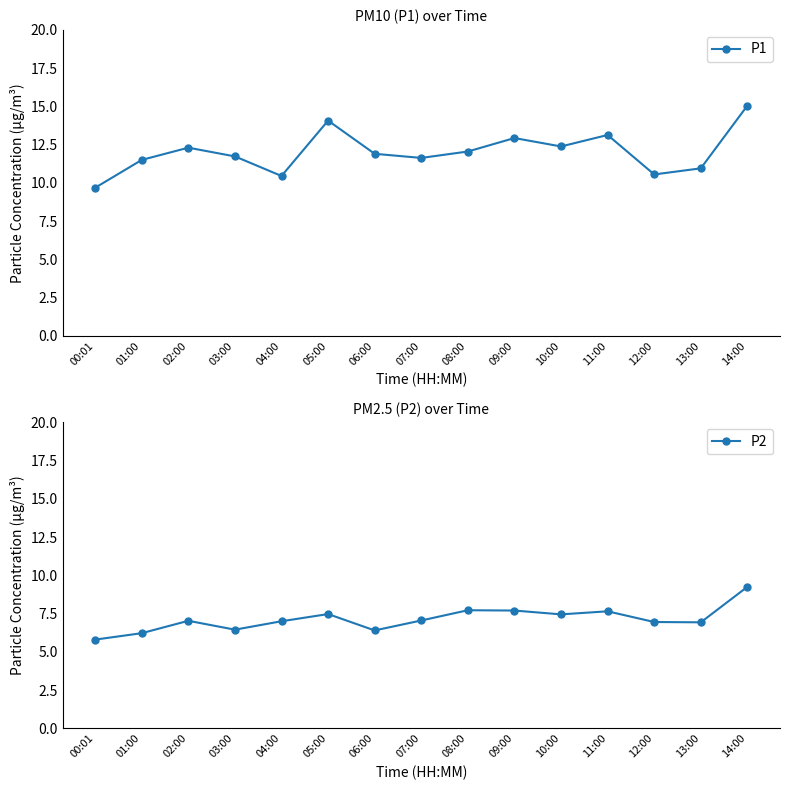

What are all the series names shown in the legend?

P1, P2